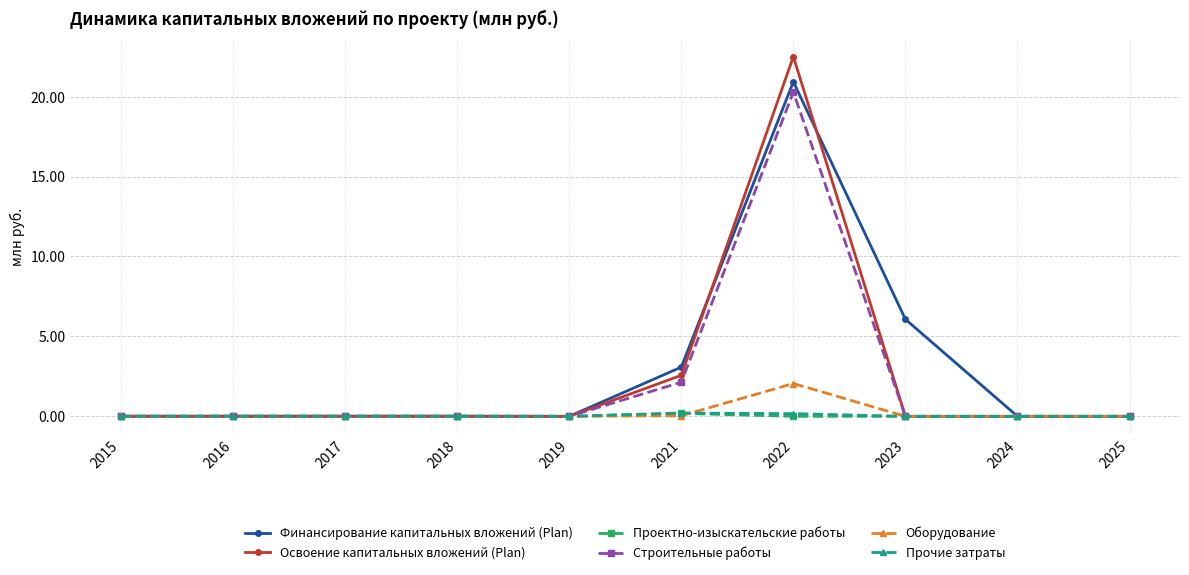

At which category is the sum across all series the highest?

2022